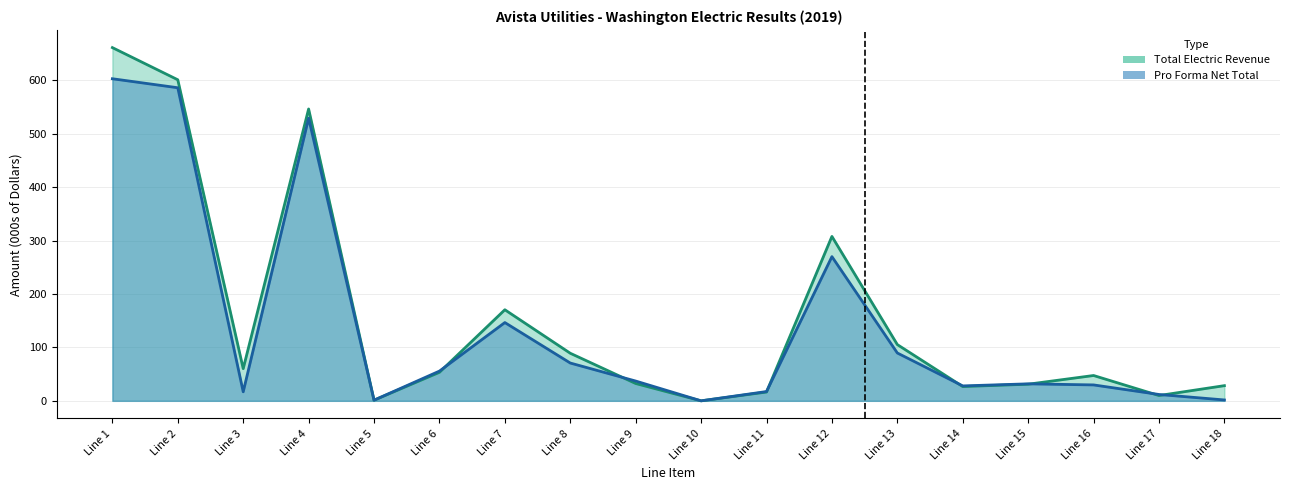

How many series are shown in this chart?

2